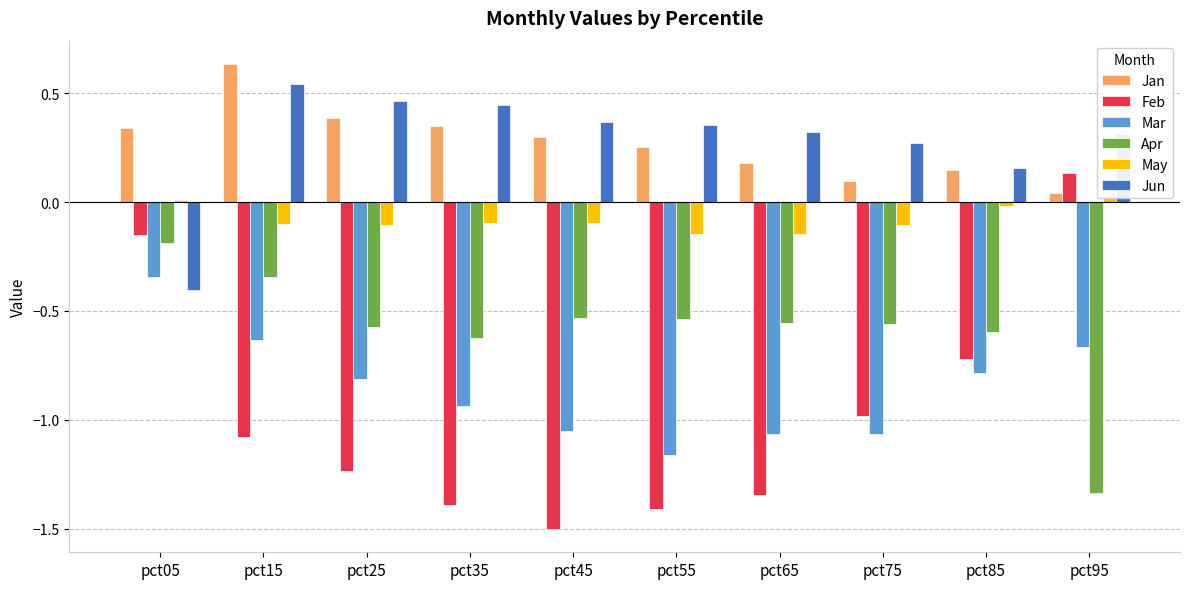

At which label does Jan reach its minimum?

pct95